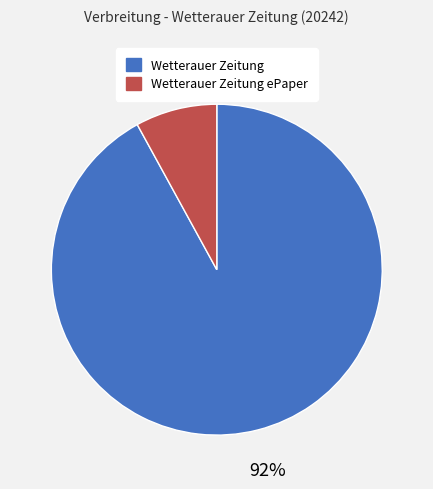

To the nearest percent, what is the difference between the largest and smallest slice percentages?

84%